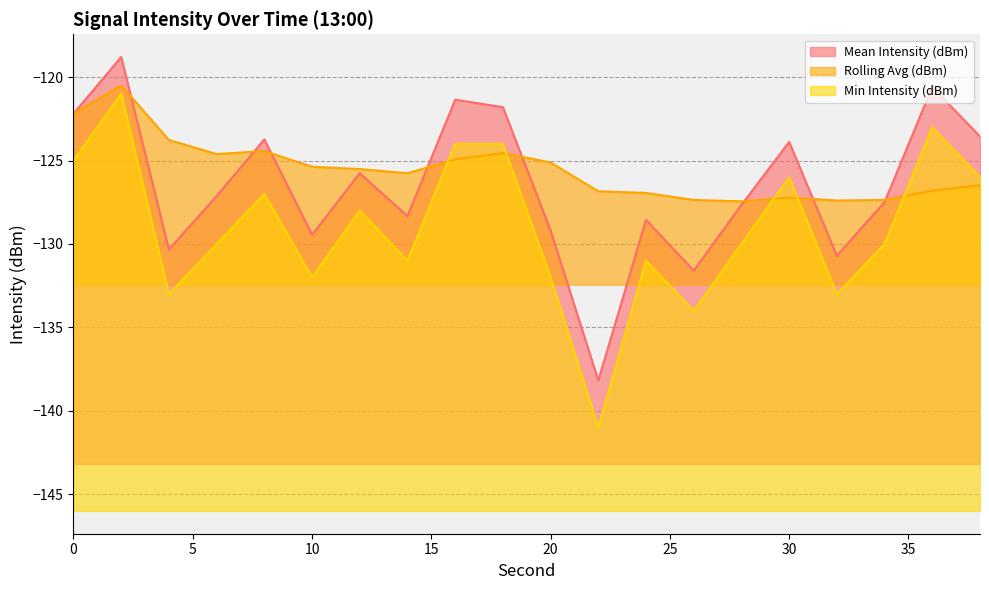

What is the value of the Rolling Avg (dBm) point at the 14th from the left?

-127.4